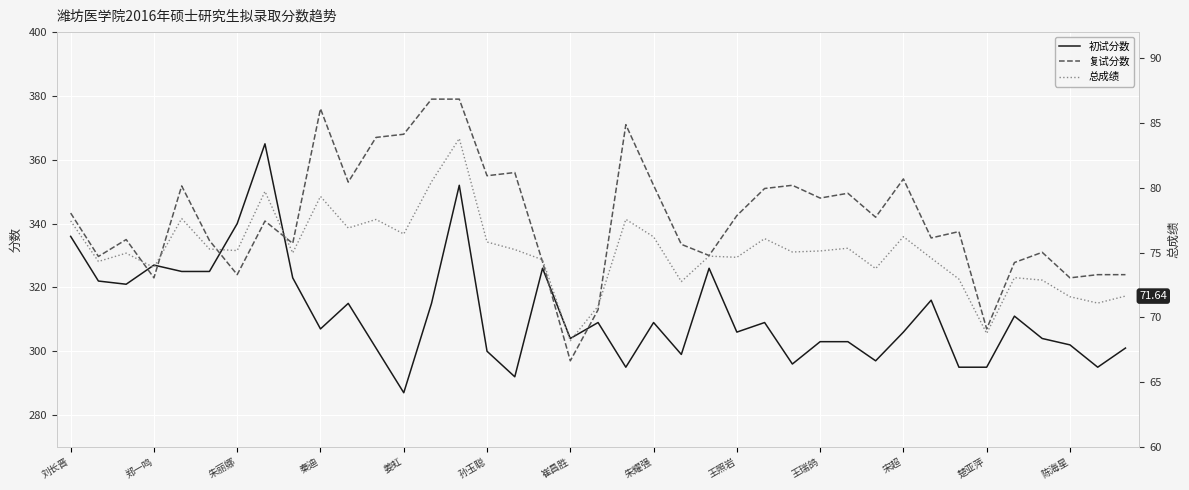

Is this an area chart (filled region under the line)?

No